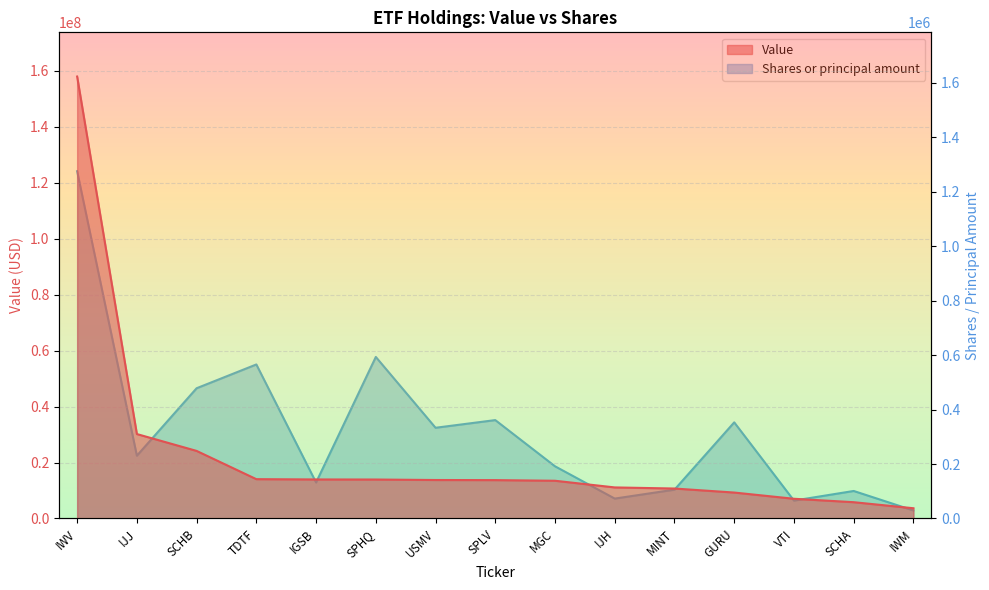

Is the value of Value at IWM greater than the value of Shares or principal amount at USMV?

Yes